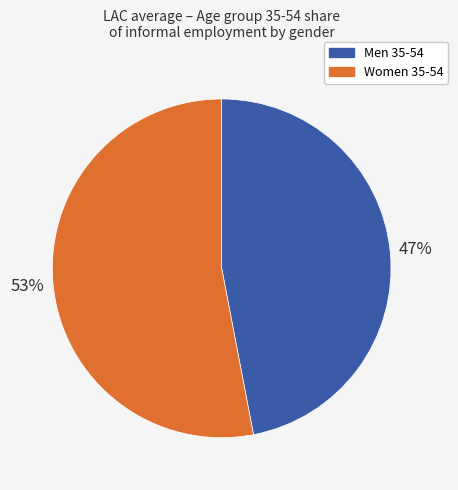

Is there any slice that represents more than half of the pie?

Yes